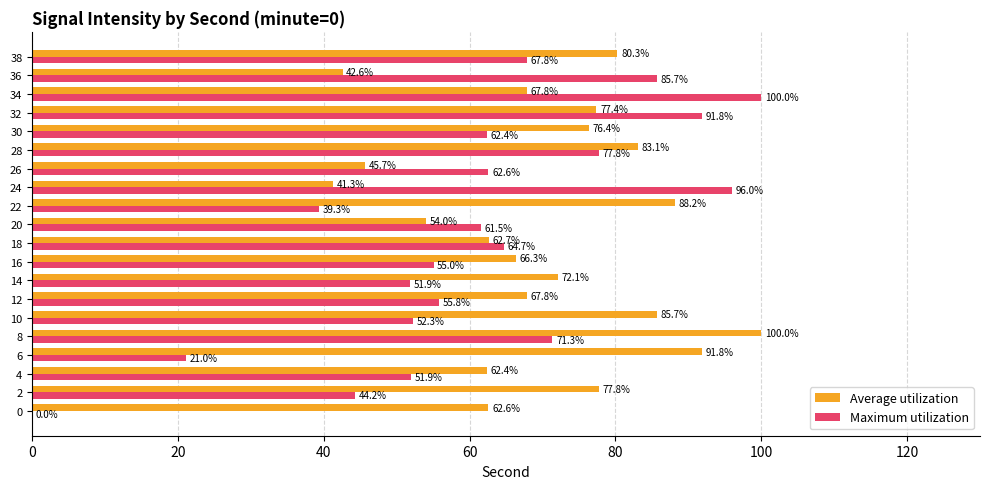

What is the average value of the Maximum utilization series?

60.7